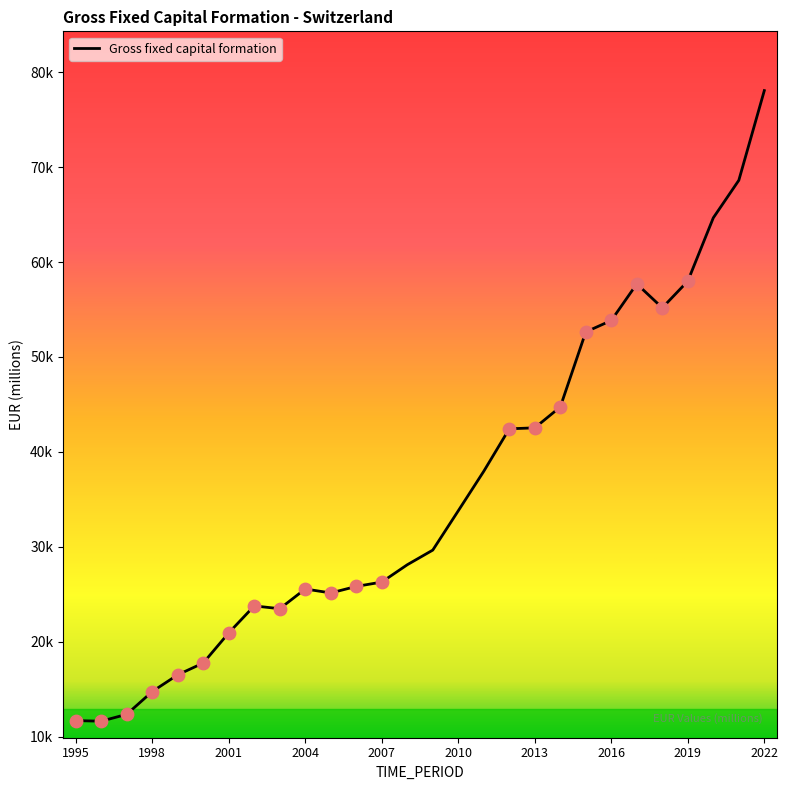

Is this an area chart (filled region under the line)?

No